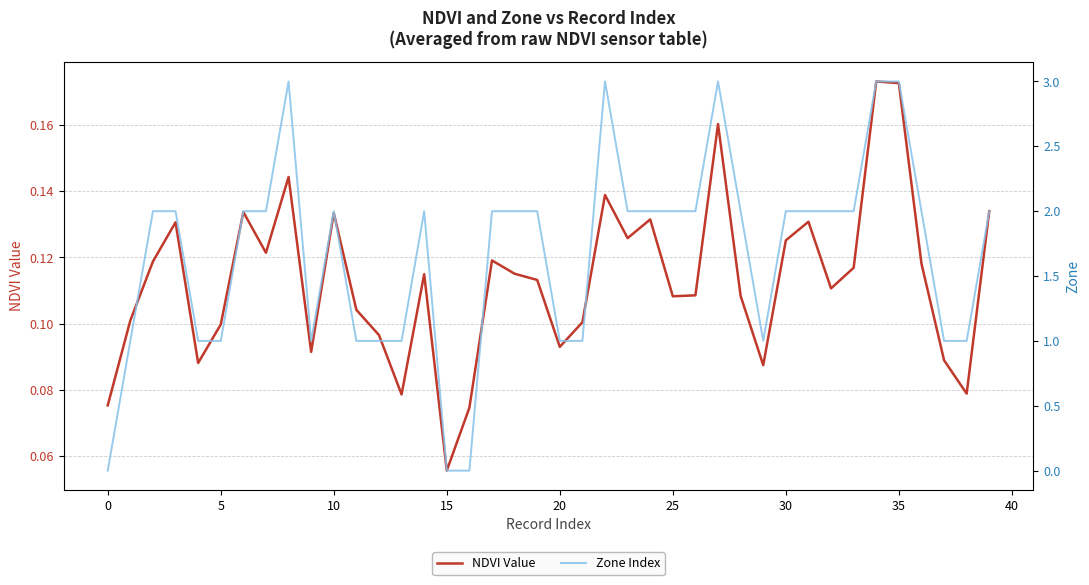

Which series has the largest range (max minus min)?

Zone Index